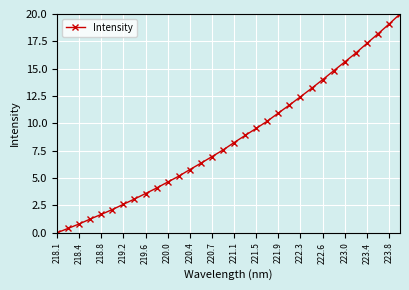

True or false: there are more than 2 points higher than both neighbors.

False